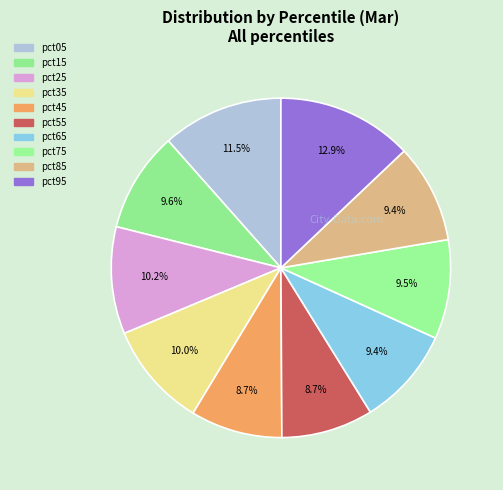

To the nearest percent, what is the difference between the pct95 and pct05 slice percentages?

1%